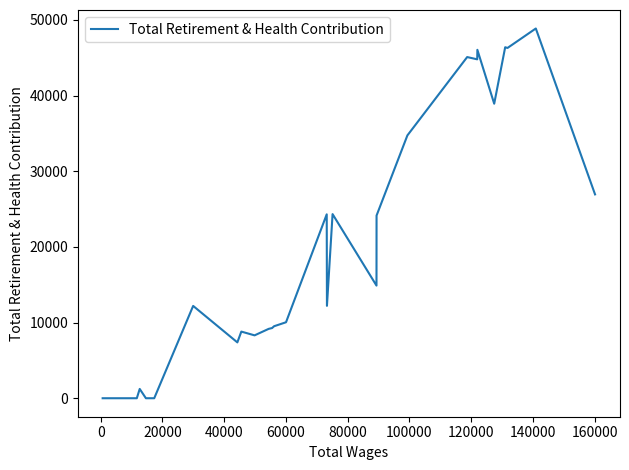

What is the greatest value displayed?

48869